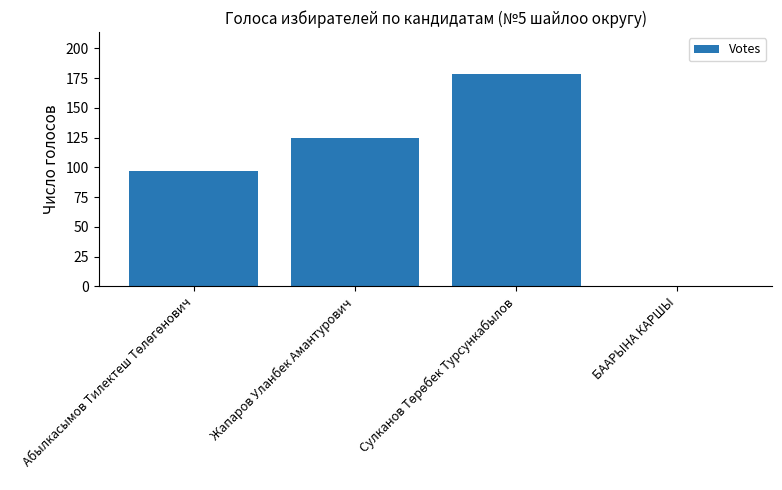

True or false: the data shows 125 at Жапаров Уланбек Амантурович.

True